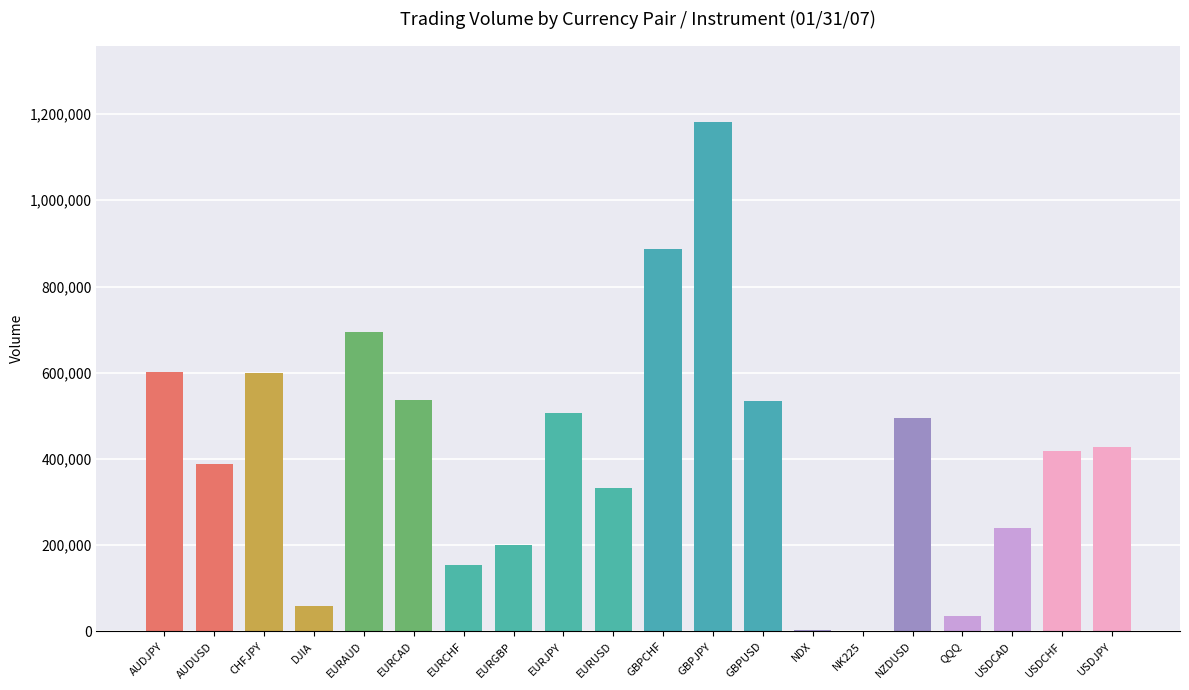

Between NDX and EURUSD, which is larger?

EURUSD